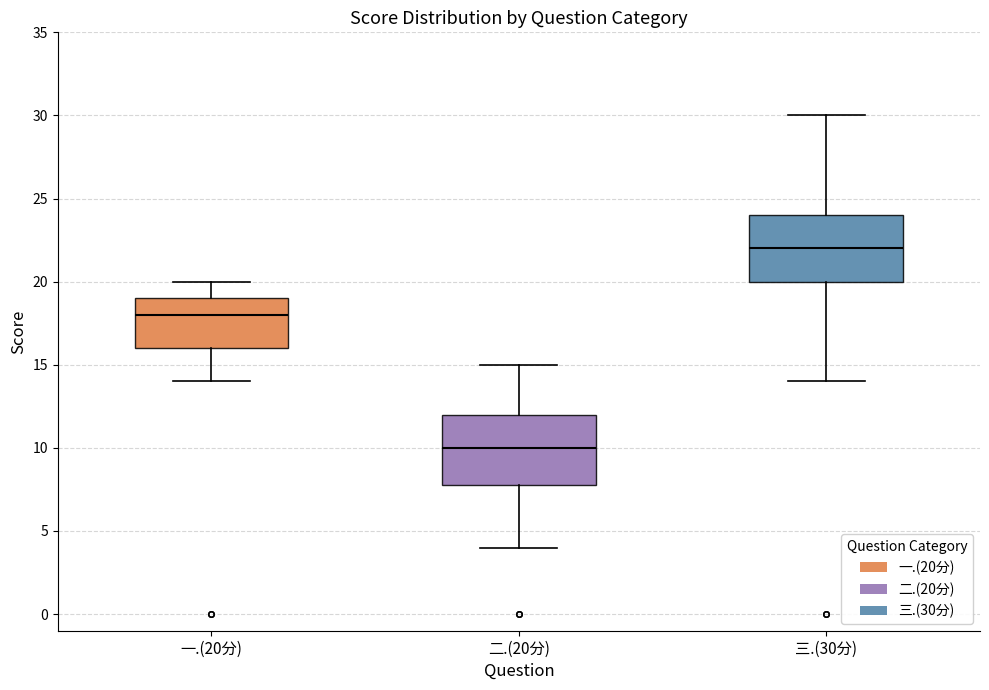

Reading left to right, transcribe this box plot: for each box, give where its median line is, the range the box spans, and where its two whiskers end, as read against the y-axis. The values are not printed on the chart, so give them approximately, as read against the axis.

一.(20分): median 18, box 16 to 19, whiskers 14 to 20
二.(20分): median 10, box 8 to 12, whiskers 4 to 15
三.(30分): median 22, box 20 to 24, whiskers 14 to 30